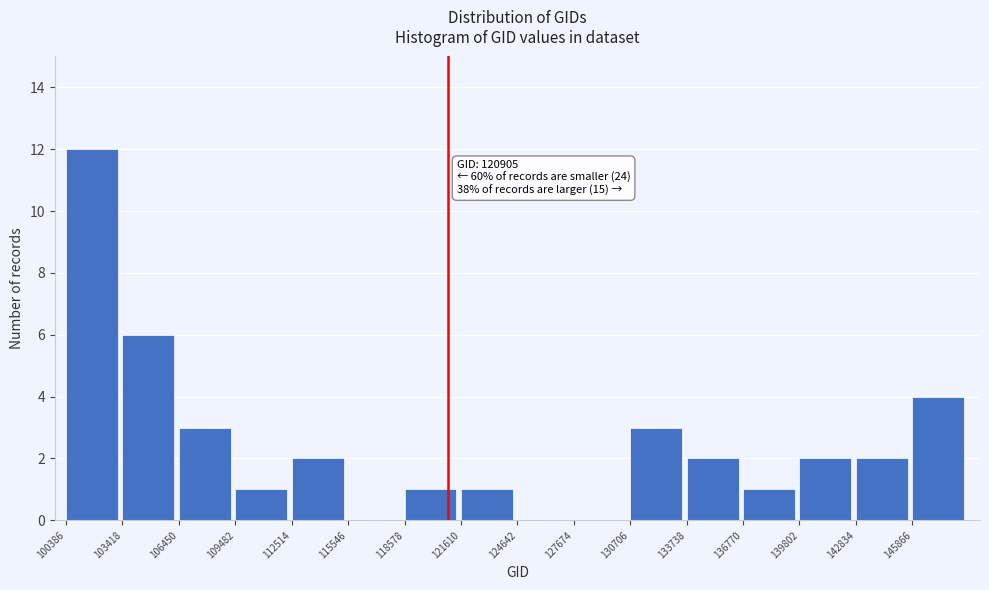

Over which range of the x-axis is the bar tallest?

100500 to 103500